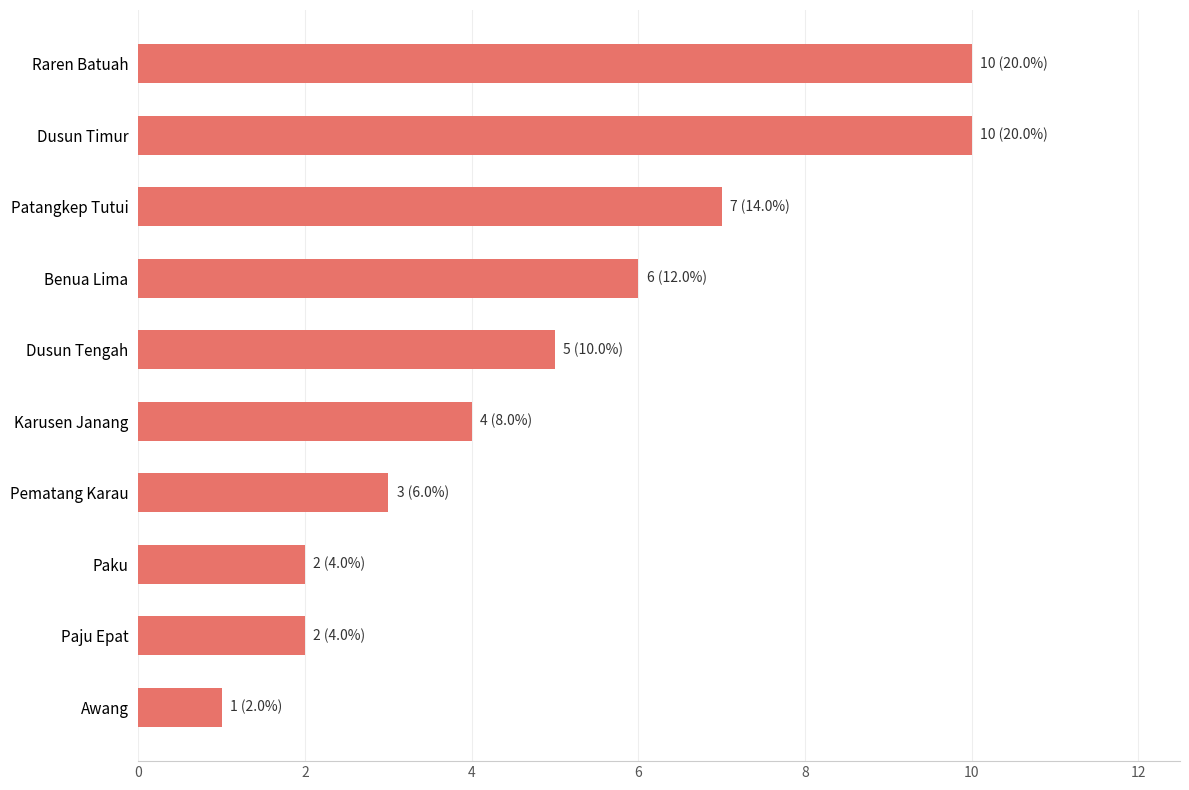

Are the bars horizontal?

Yes